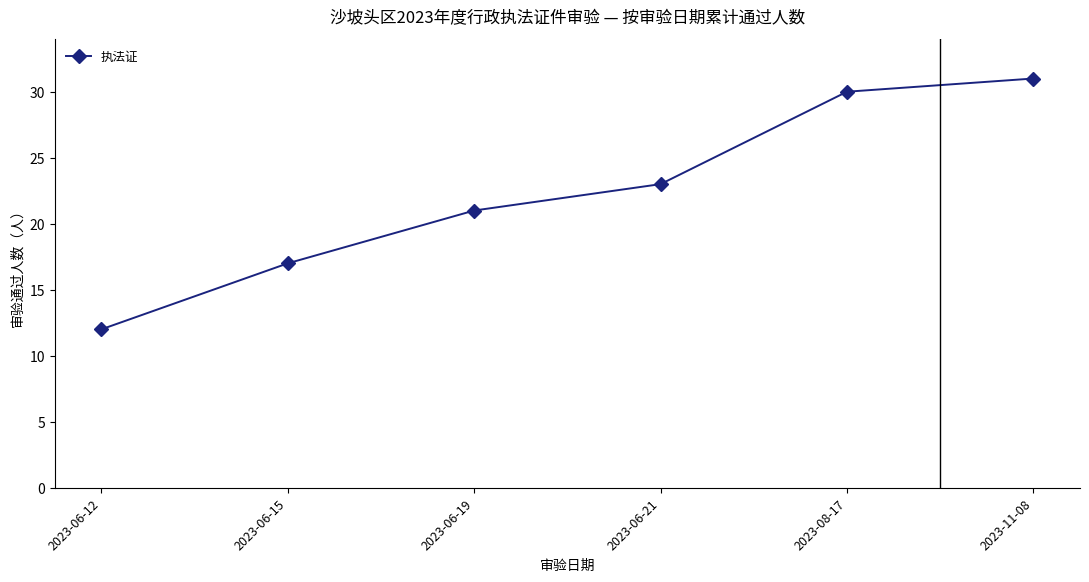

Reading left to right, extract all data points from this chart.

2023-06-12=12	2023-06-15=17	2023-06-19=21	2023-06-21=23	2023-08-17=30	2023-11-08=31